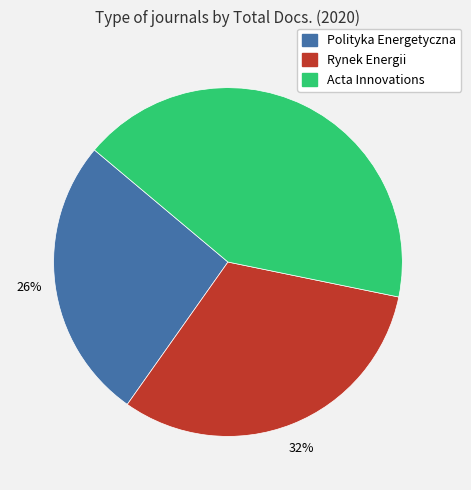

Is the sum of Polityka Energetyczna and Acta Innovations greater than half?

Yes